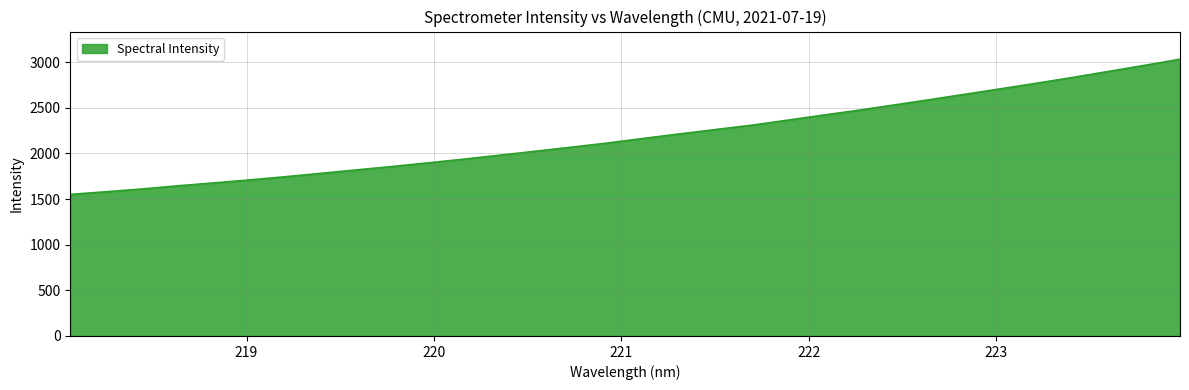

How many distinct data groups are displayed?

1